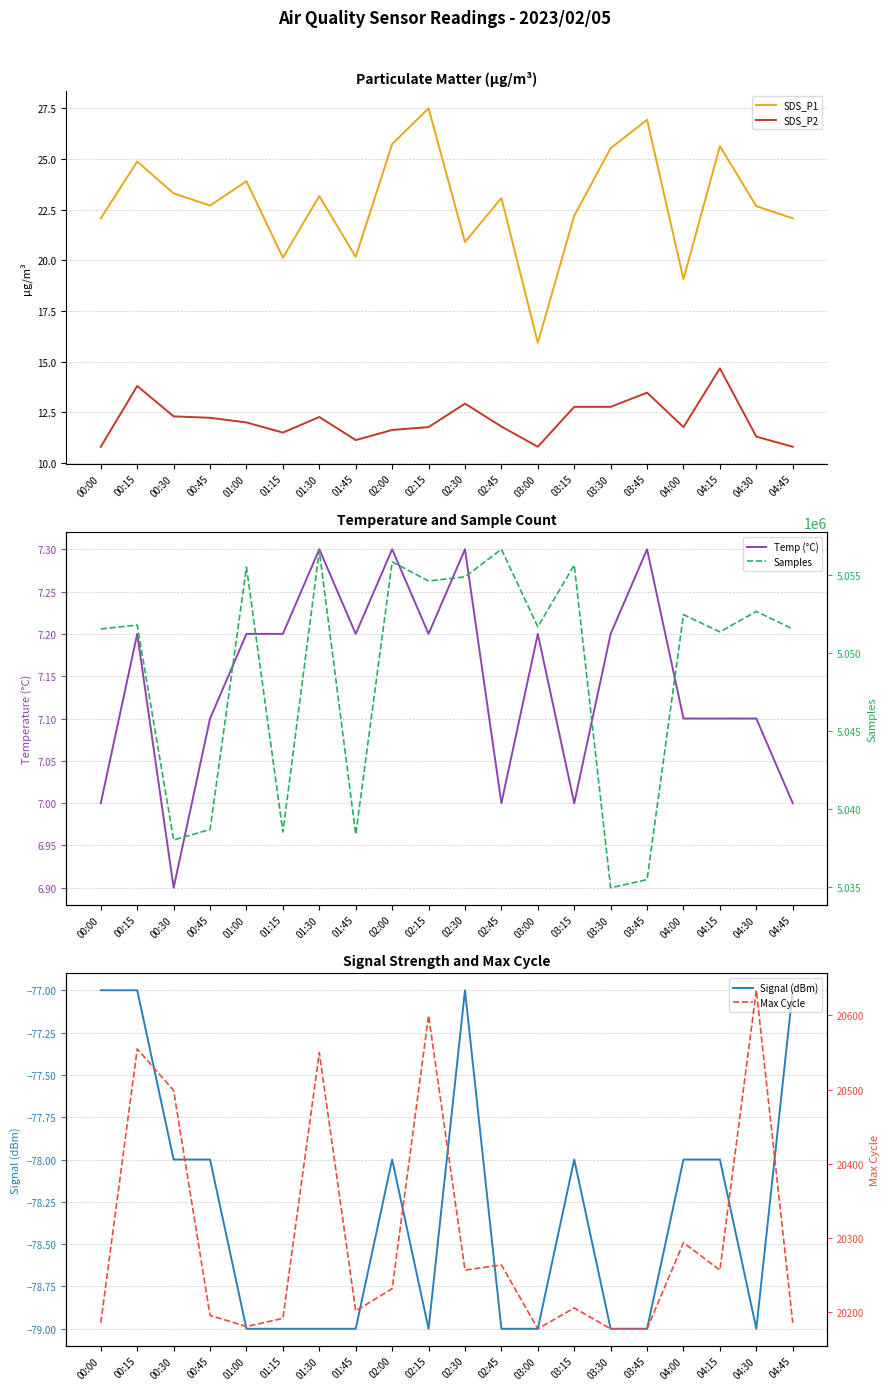

What is the difference between the maximum and minimum values in the SDS_P1 series?

11.6